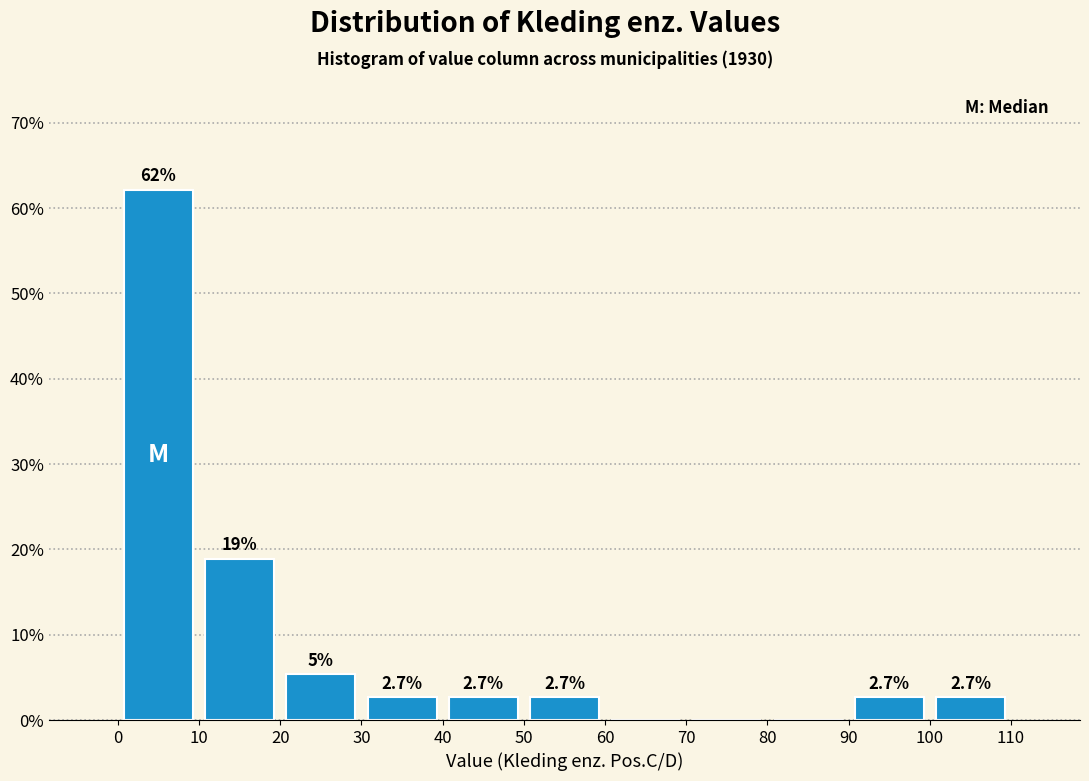

Over which range of the x-axis is the bar tallest?

0 to 10